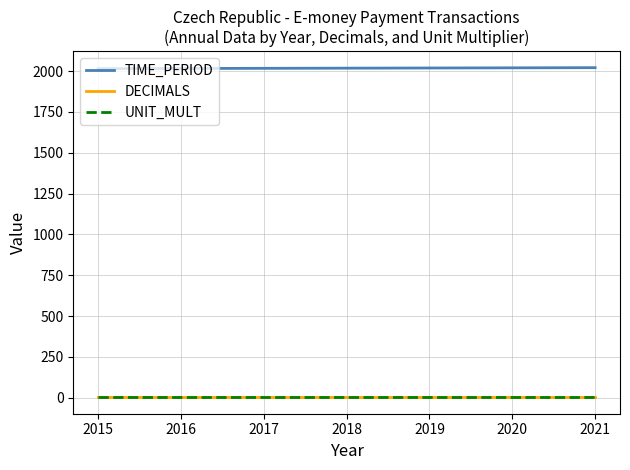

Is the value of TIME_PERIOD at 2020 greater than the value of UNIT_MULT at 2018?

Yes